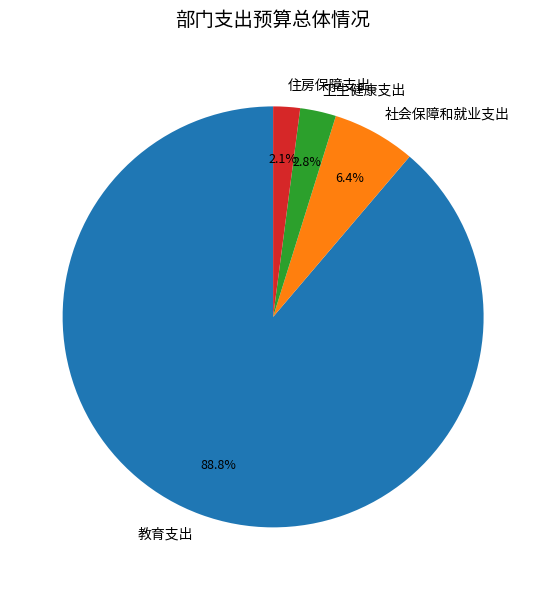

Between 住房保障支出 and 卫生健康支出, which is larger?

卫生健康支出